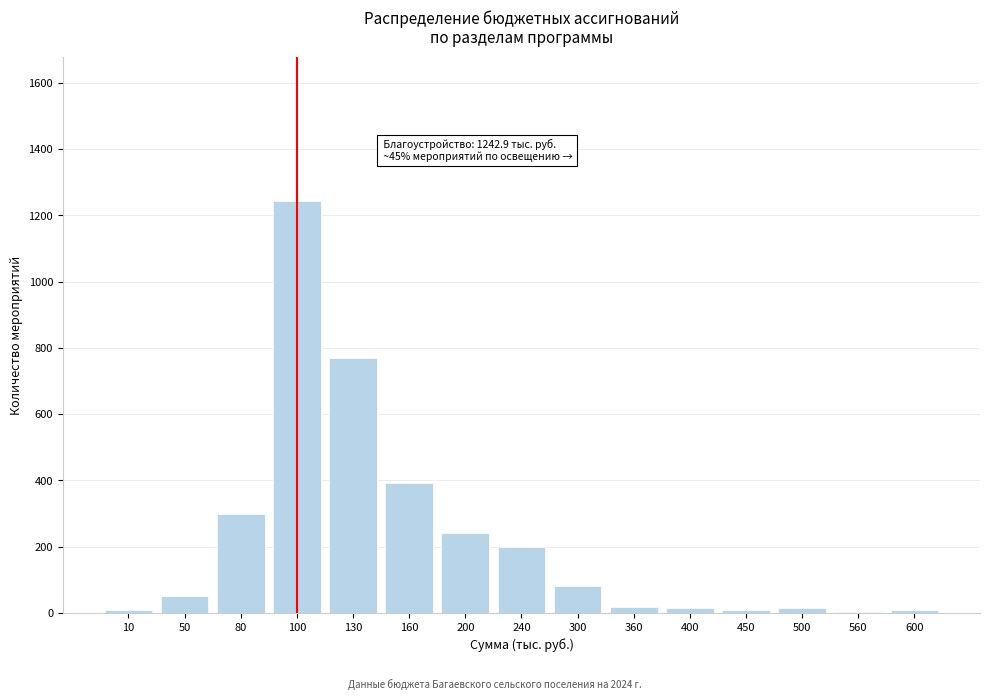

Is it true that the value at 160 is 392.2?

True